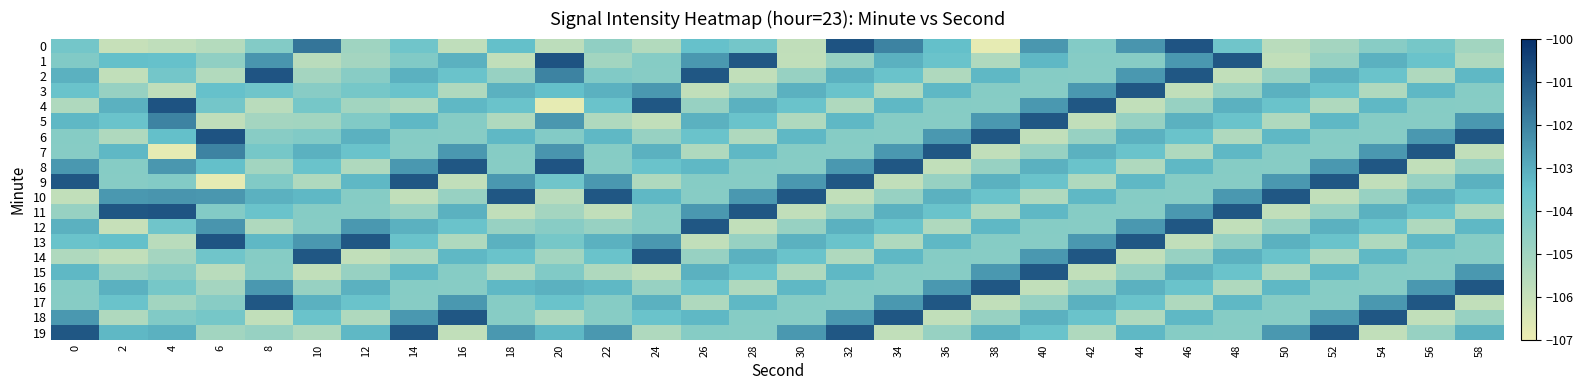

At which category is the sum across all series the highest?

32